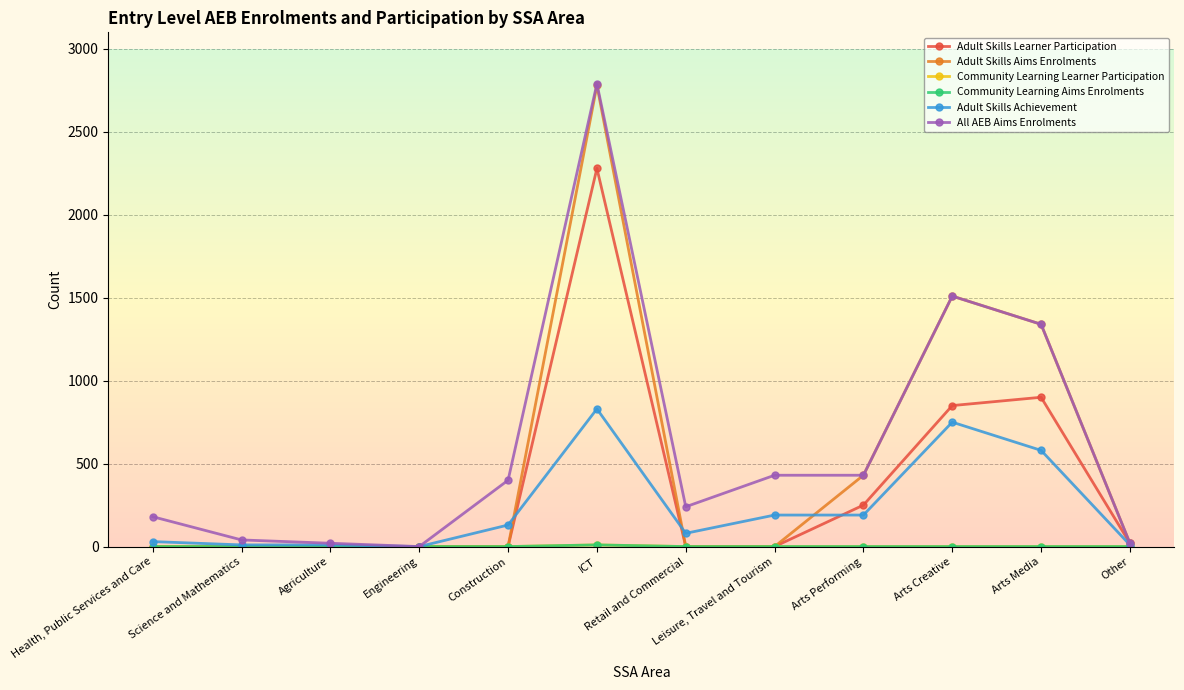

The value of All AEB Aims Enrolments at Arts Media is 1340. True or false?

True